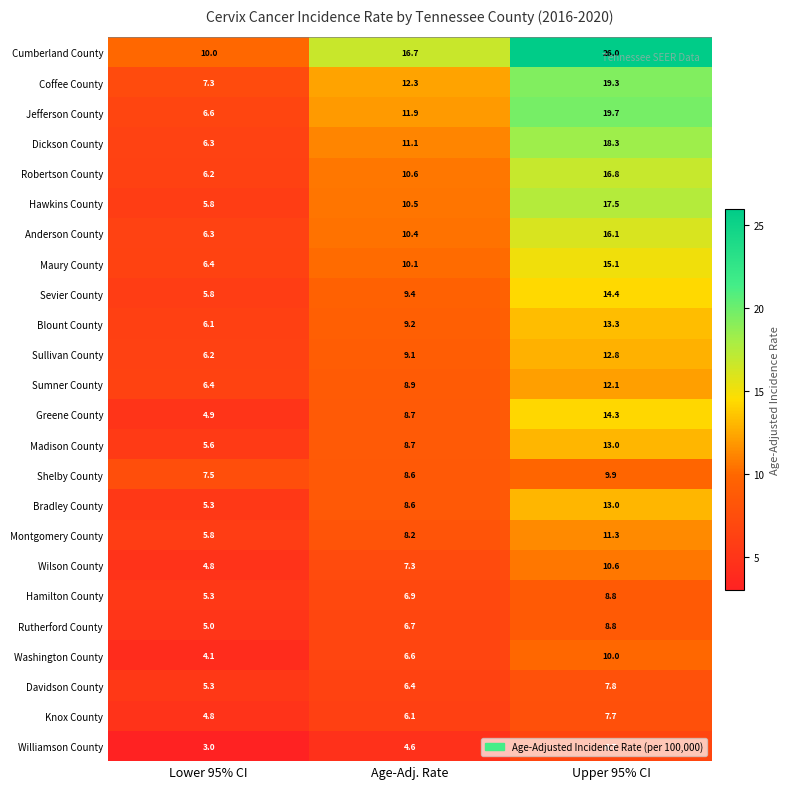

What is the maximum value shown in the chart?

26.0